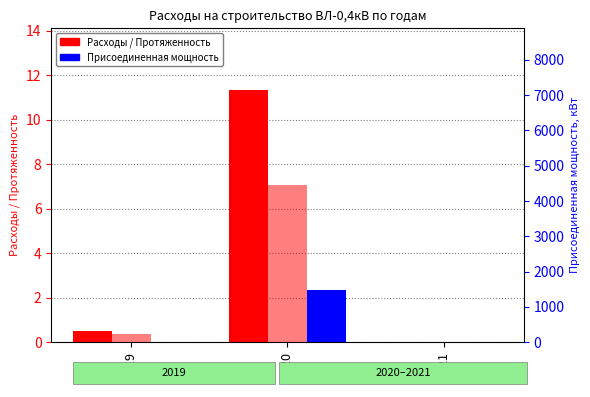

Reading left to right, extract all data points from this chart.

Расходы (тыс. руб.): 2019=0.5	2020=11.3	2021=0.0
Протяженность (км): 2019=0.3	2020=7.1	2021=0.0
Мощность, кВт: 2019=14.0	2020=1482.0	2021=0.0